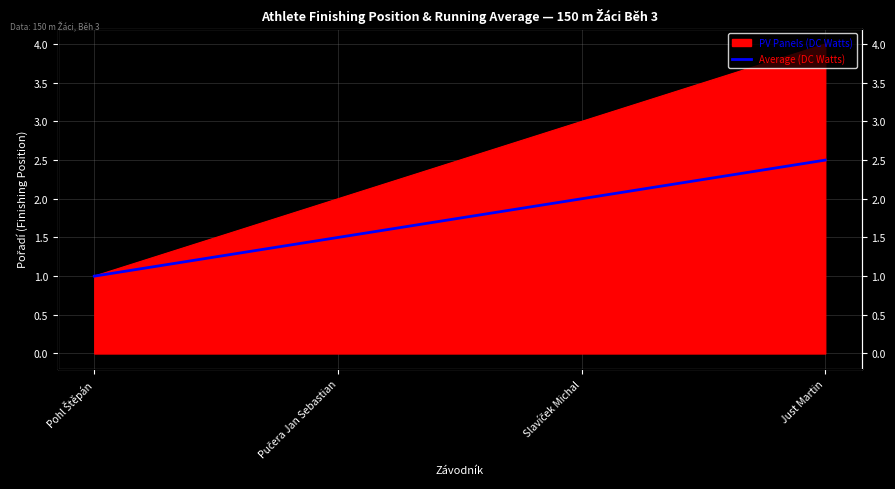

What position from the left is Just Martin?

4